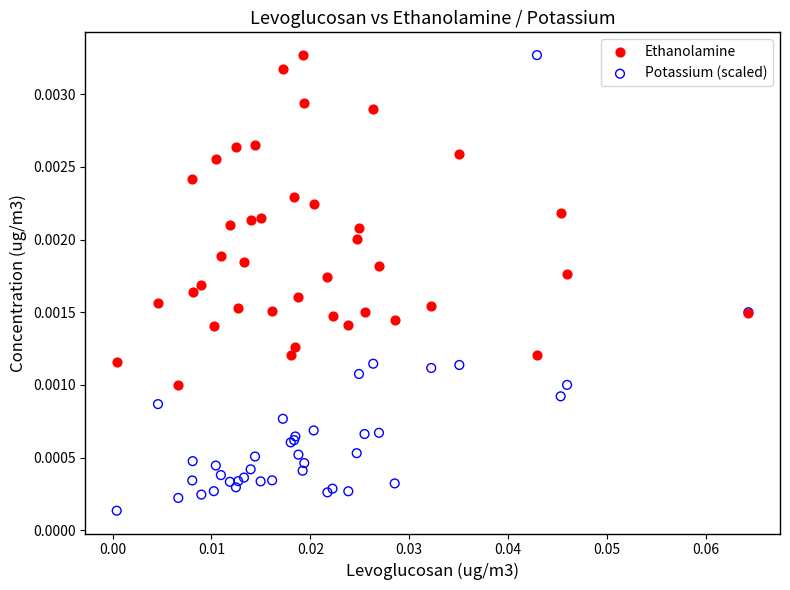

Which series has the widest spread of Y values?

Potassium (scaled)